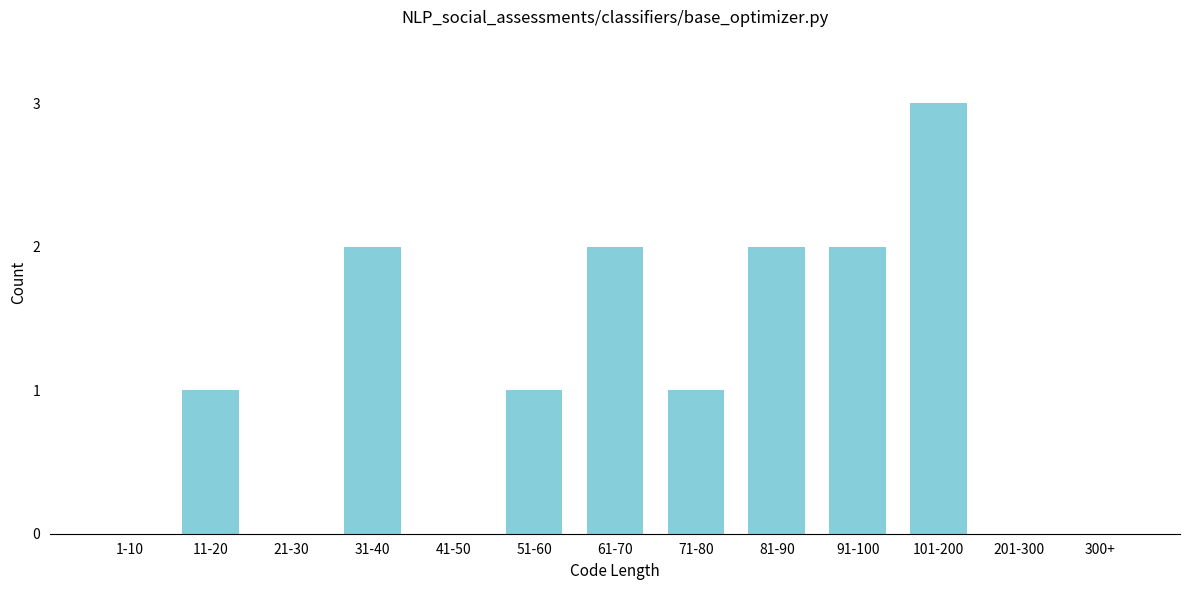

Reading left to right, extract all data points from this chart.

1-10=0	11-20=1	21-30=0	31-40=2	41-50=0	51-60=1	61-70=2	71-80=1	81-90=2	91-100=2	101-200=3	201-300=0	300+=0